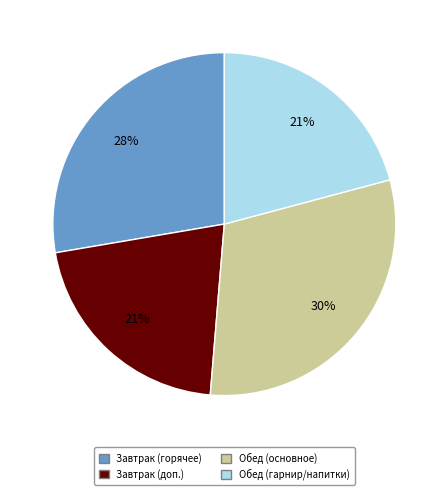

Does any single category account for the majority?

No